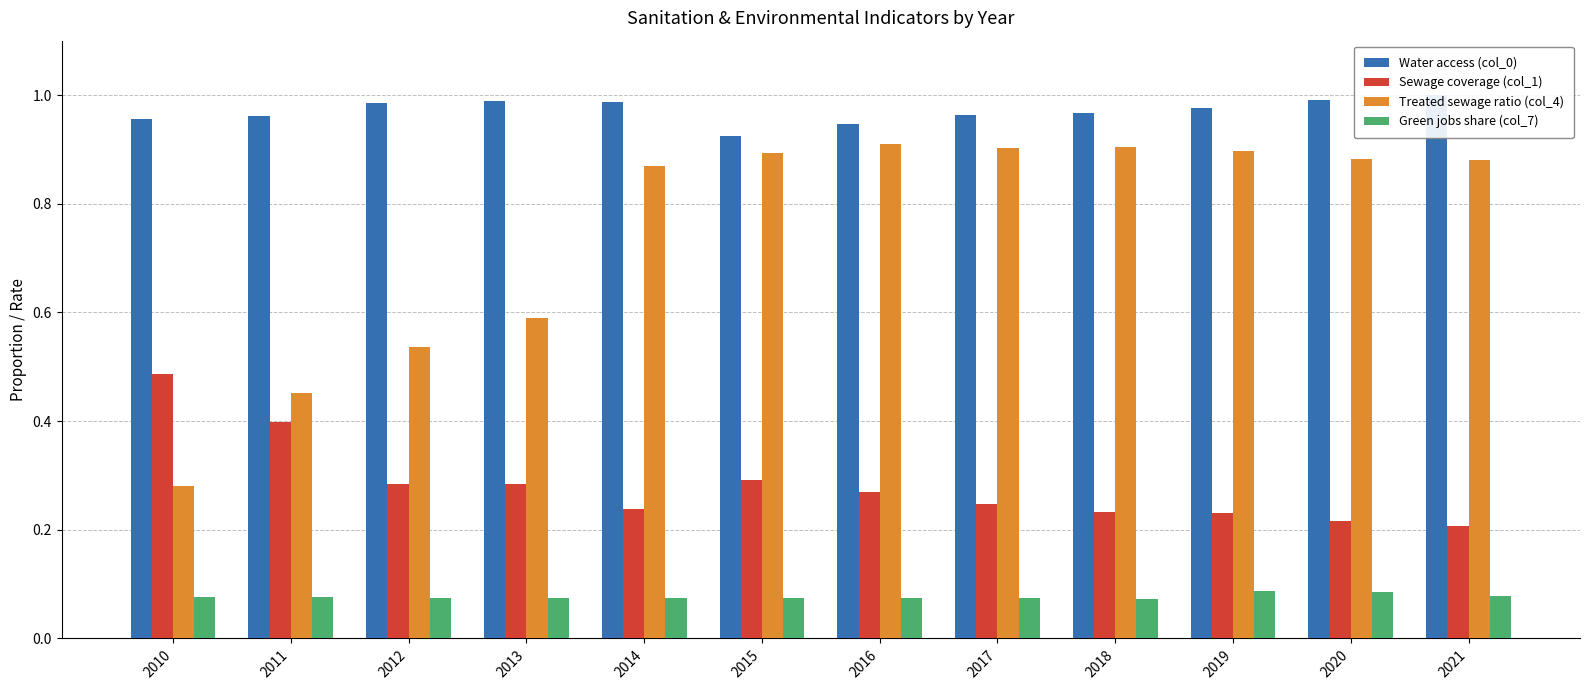

True or false: Water access (col_0) has a value of 1.0 at 2019.

True